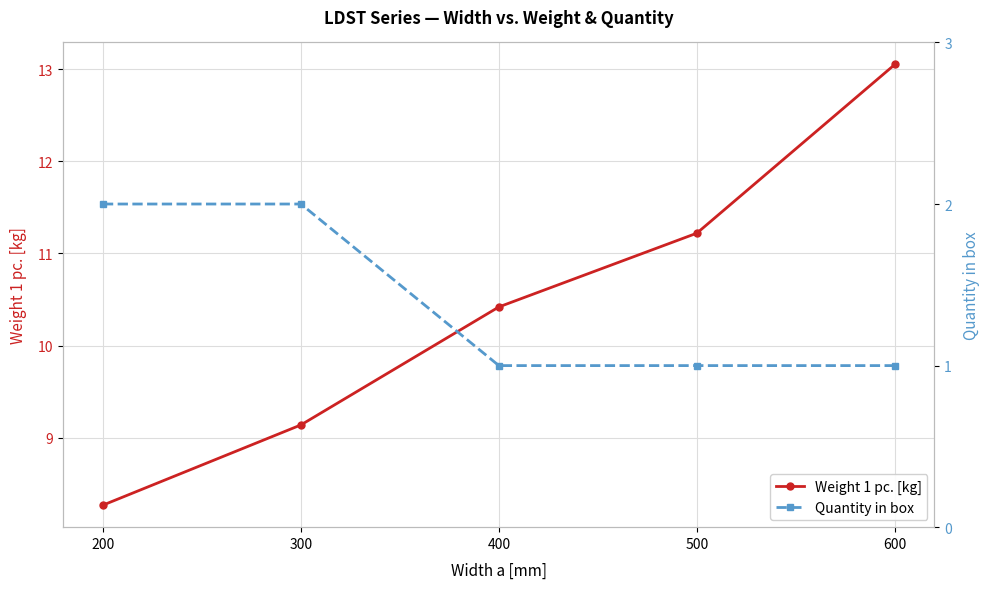

What is the highest value of the Quantity in box series?

2.0